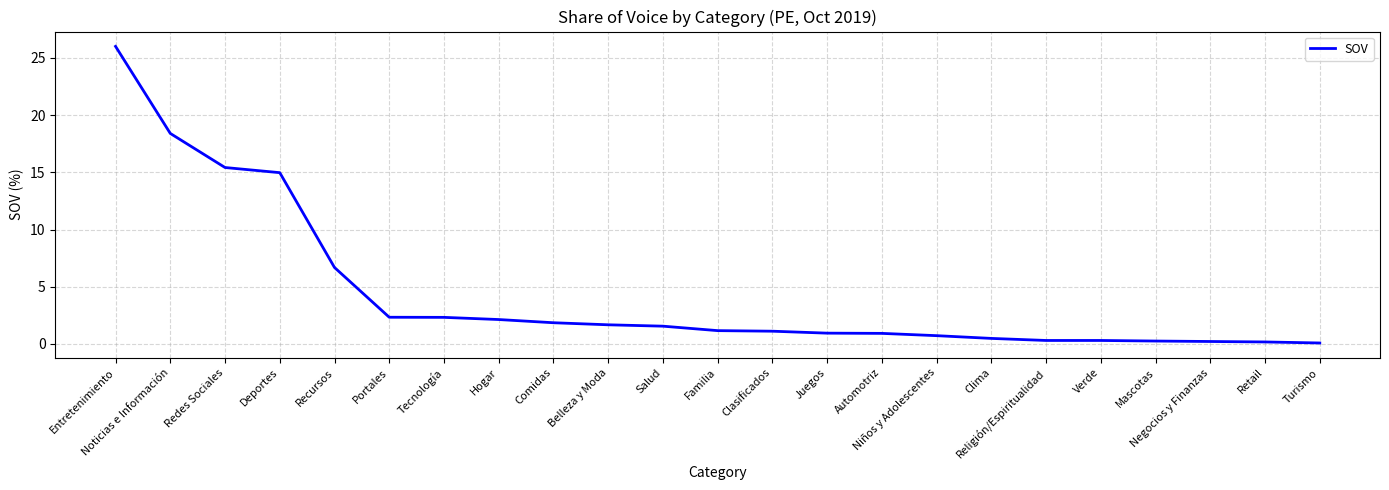

What is the average value?

4.3